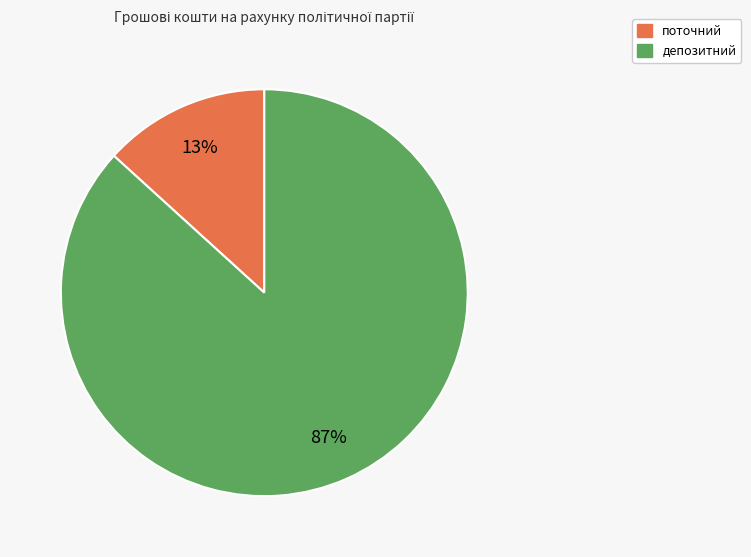

To the nearest percent, what is the average slice percentage?

50%